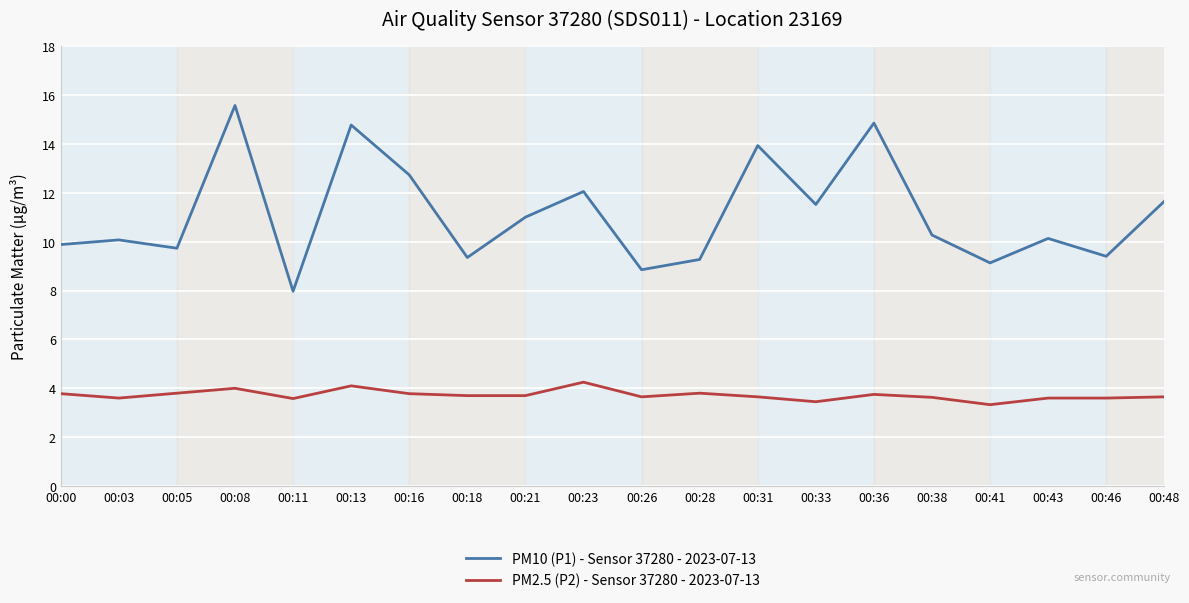

What is the difference between the maximum and minimum values in the PM10 (P1) - Sensor 37280 - 2023-07-13 series?

7.6